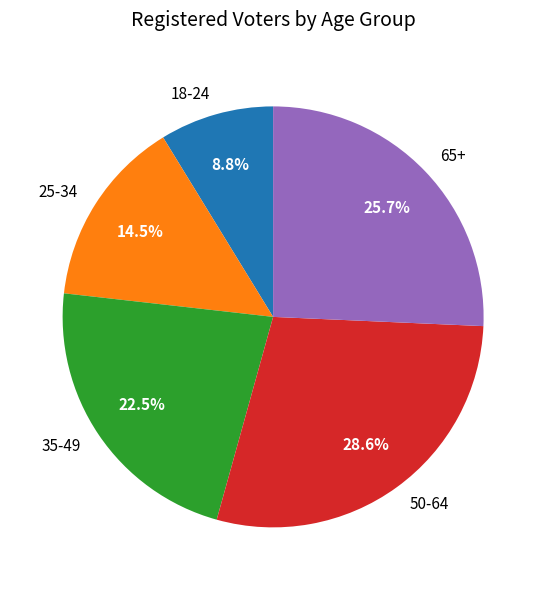

Which slice is the smallest?

18-24